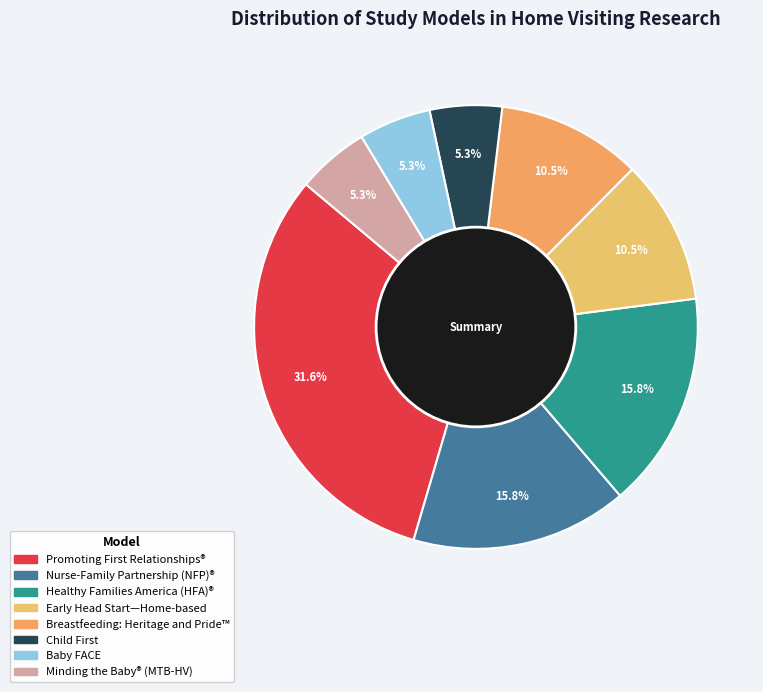

How many segments does this pie chart have?

8